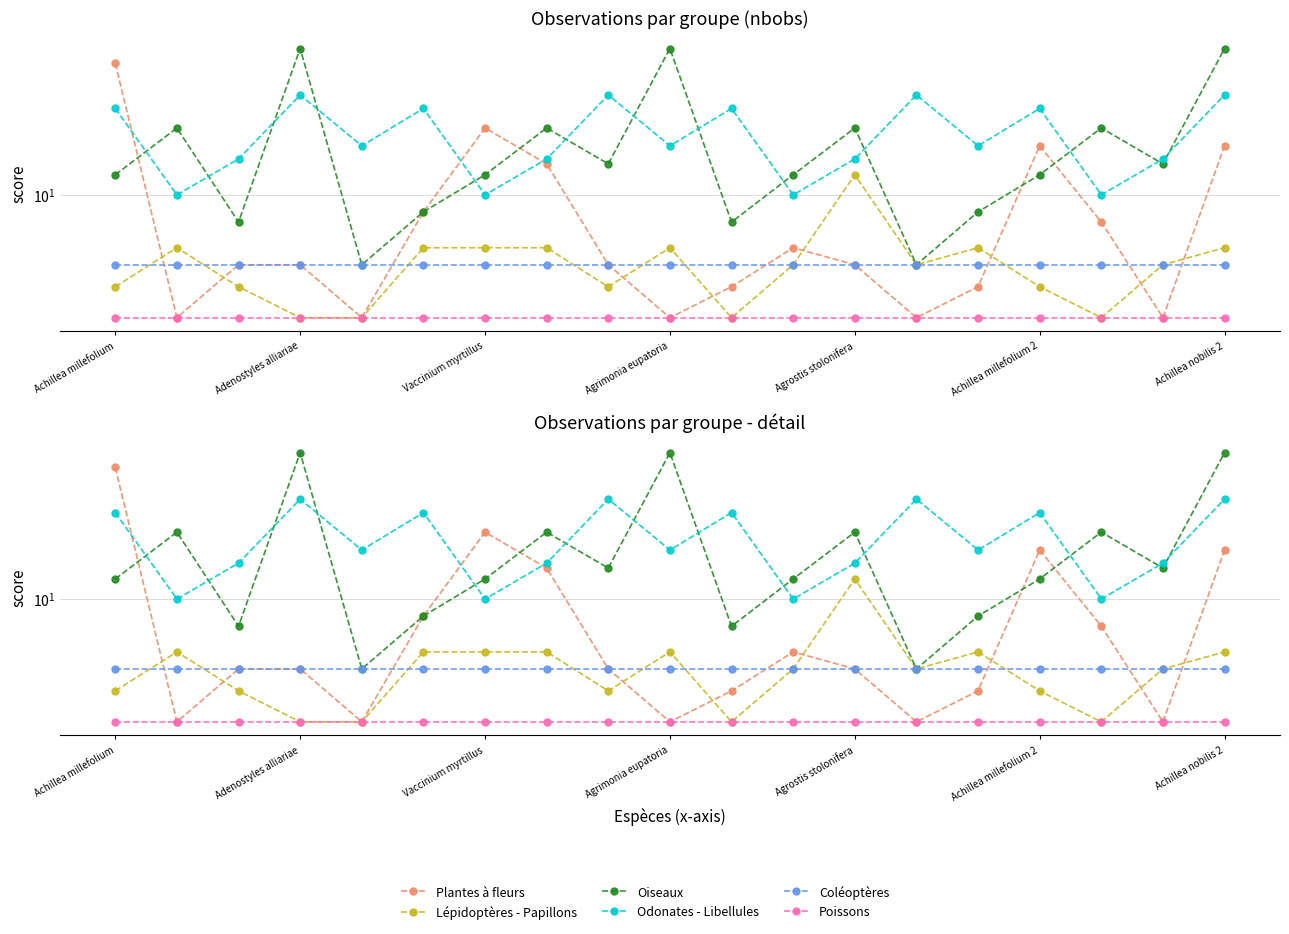

Is it true that Plantes à fleurs equals 4 at Agrostis stolonifera?

True